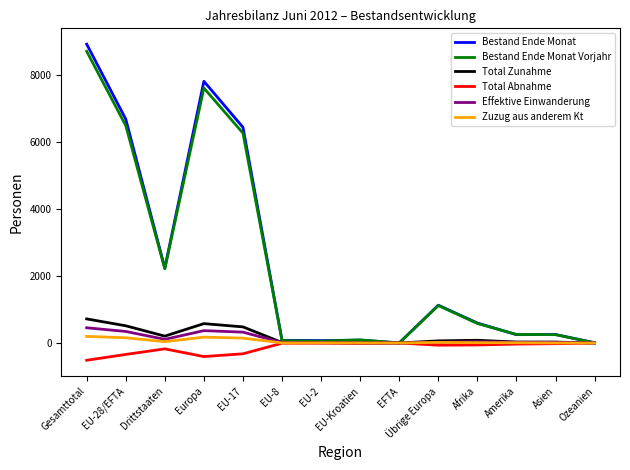

List the series in order of their peak value, lowest first.

Total Abnahme, Zuzug aus anderem Kt, Effektive Einwanderung, Total Zunahme, Bestand Ende Monat Vorjahr, Bestand Ende Monat